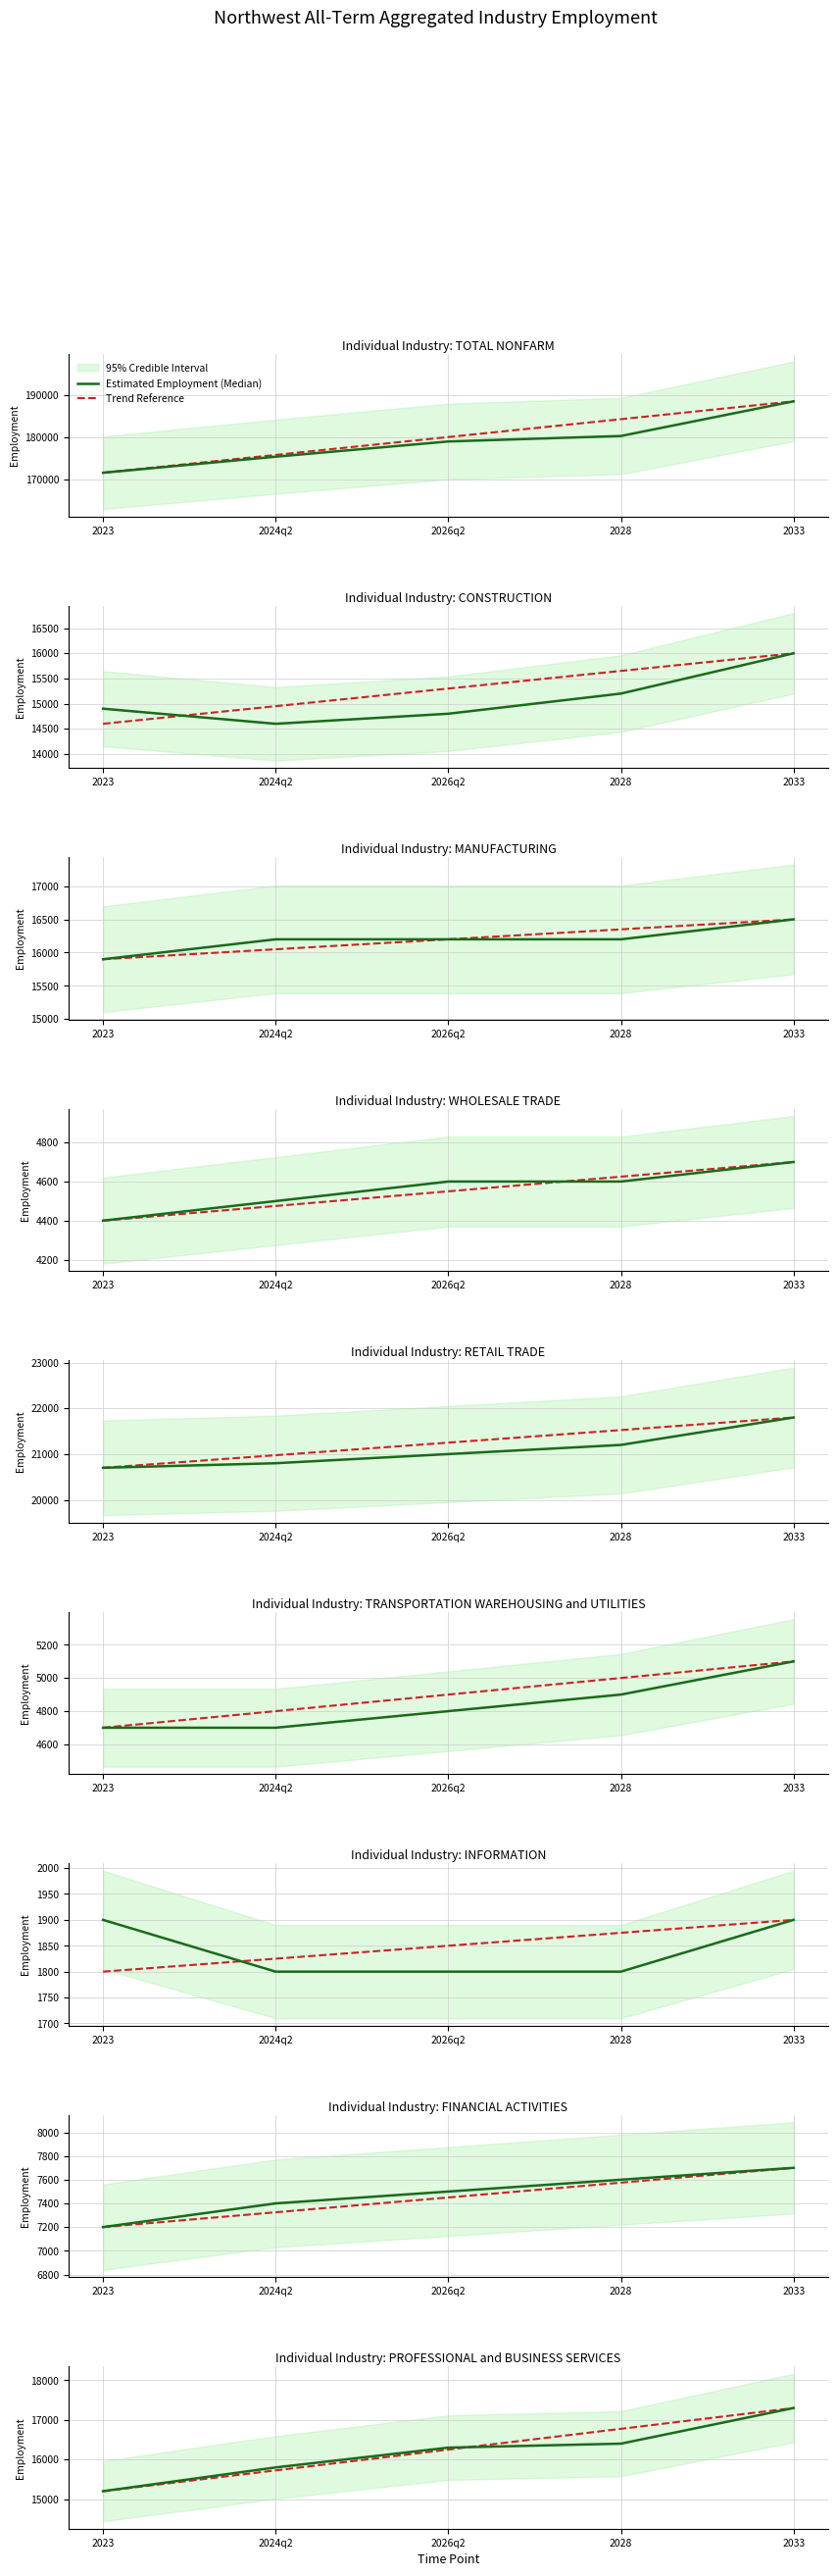

Count the number of categories in the chart.

5